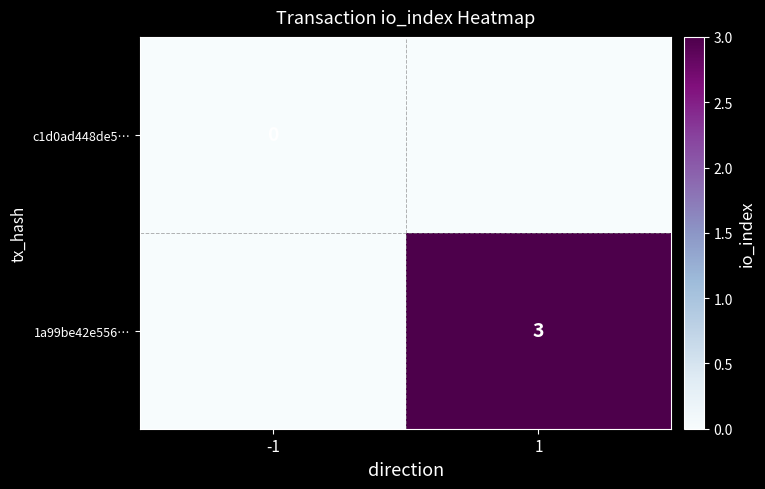

List the series in order of their peak value, highest first.

1a99be42e556…, c1d0ad448de5…